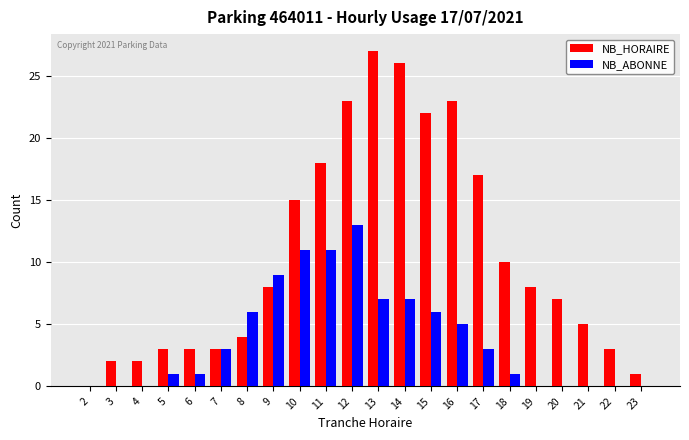

True or false: NB_ABONNE has a value of 9 at 9.

True